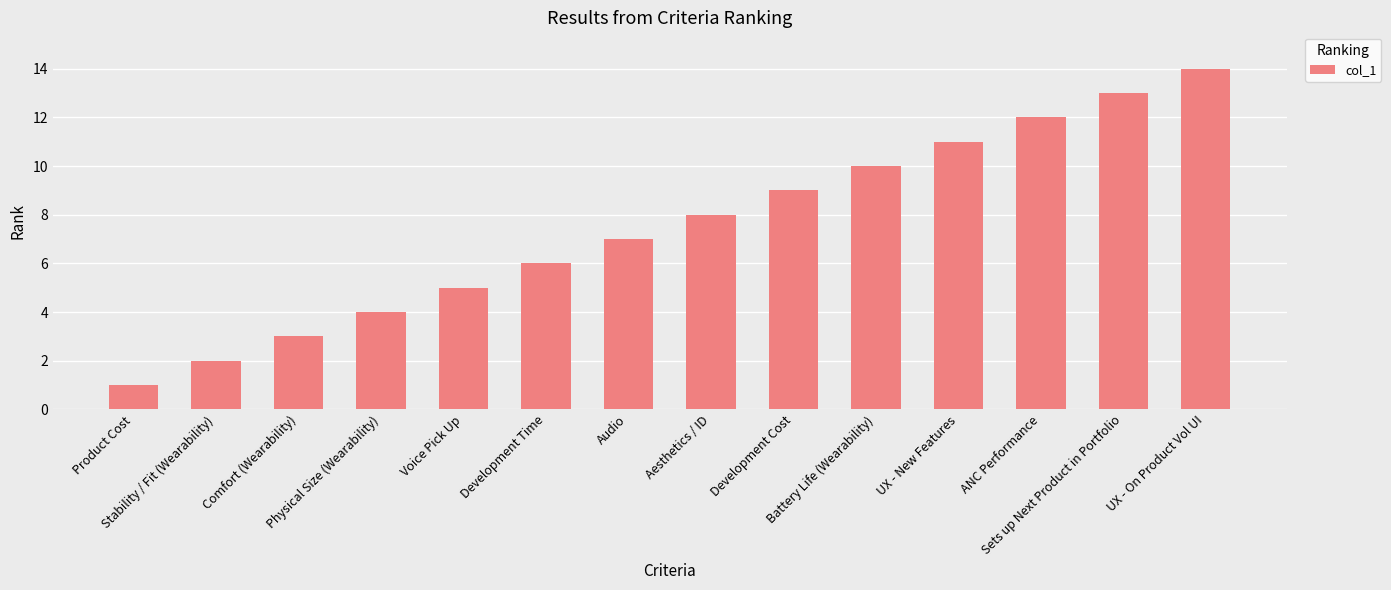

What position from the left is UX - New Features?

11